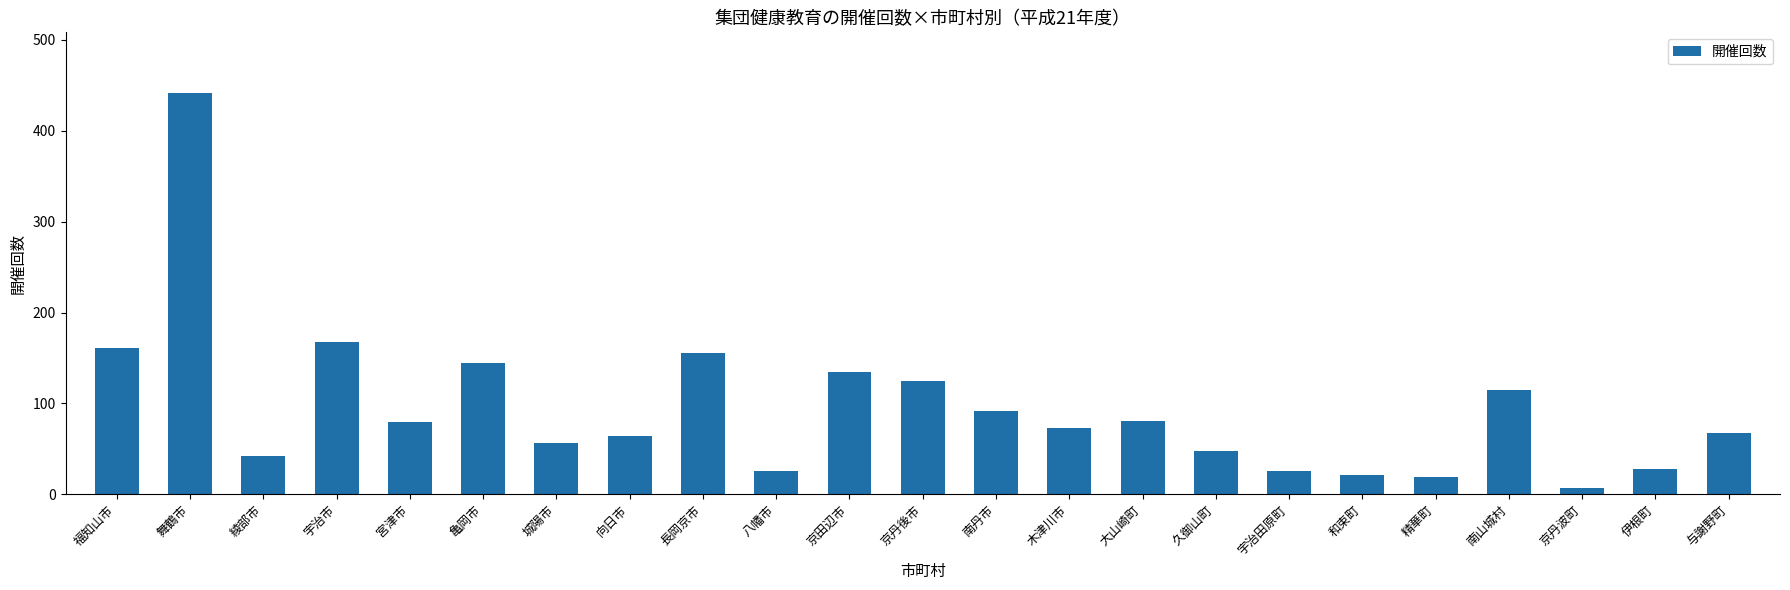

What is the sum of all values?

2177